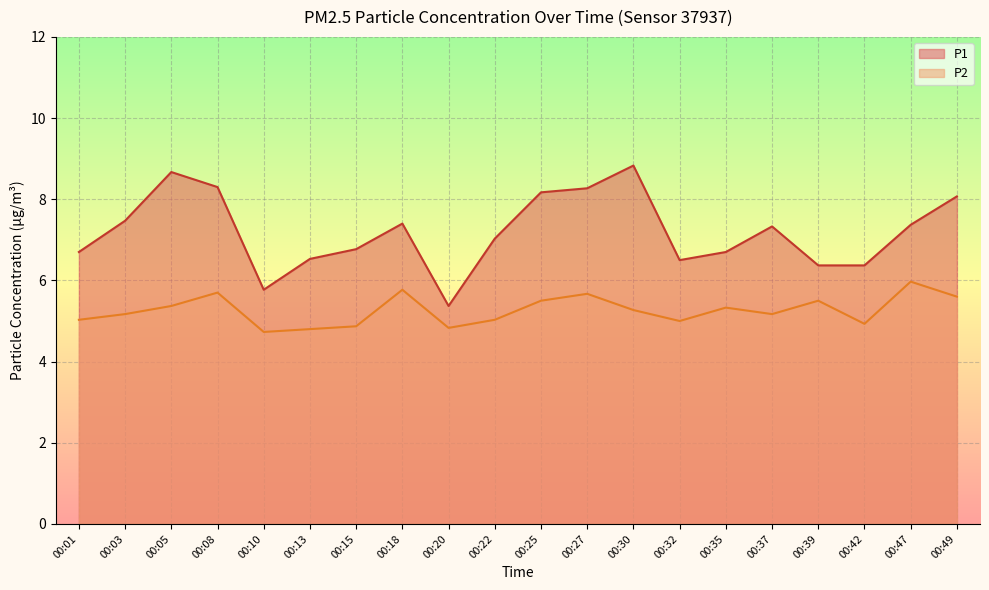

At which label does P2 first exceed 5?

00:01